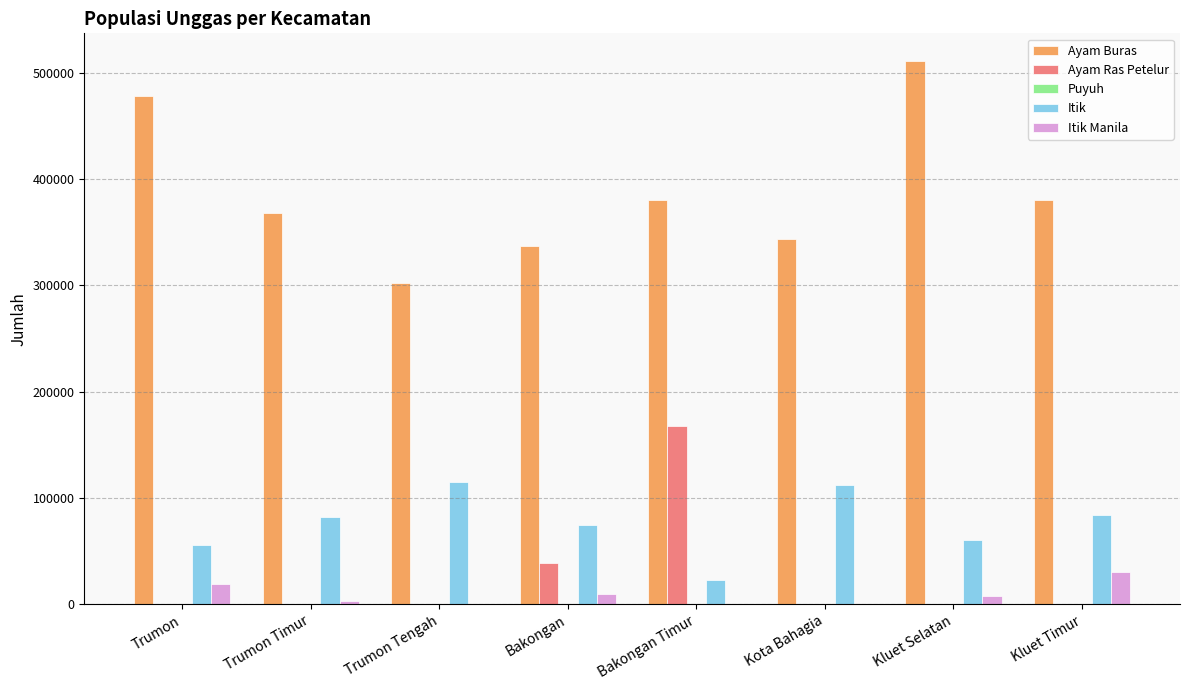

Which series has the largest total across all categories?

Ayam Buras